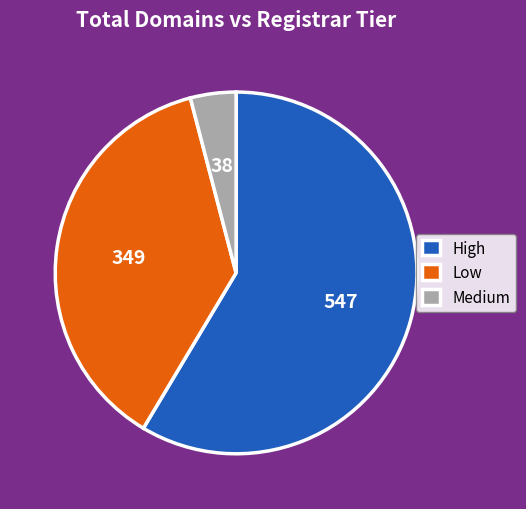

Count the number of slices in the pie.

3